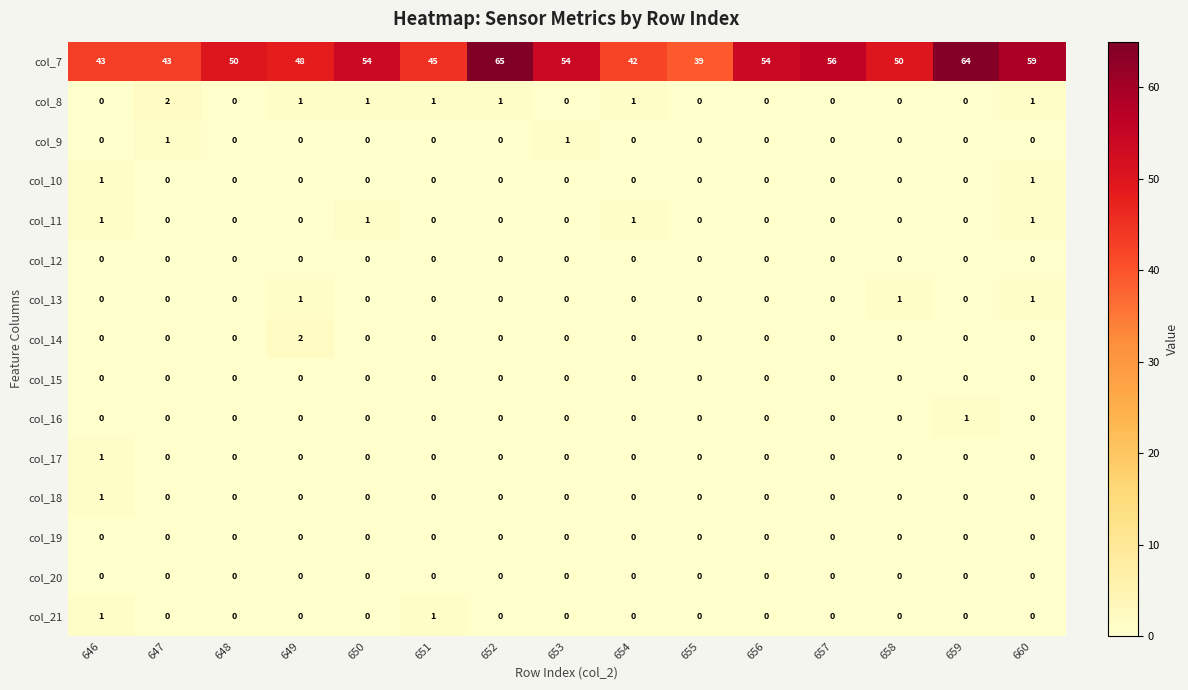

True or false: col_11 has a value of 0 at 648.

True